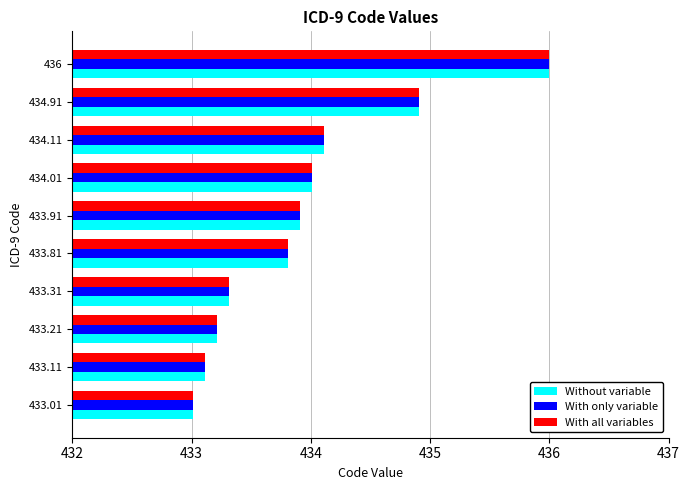

The With only variable series shows 185.9 at 434.01. True or false?

False